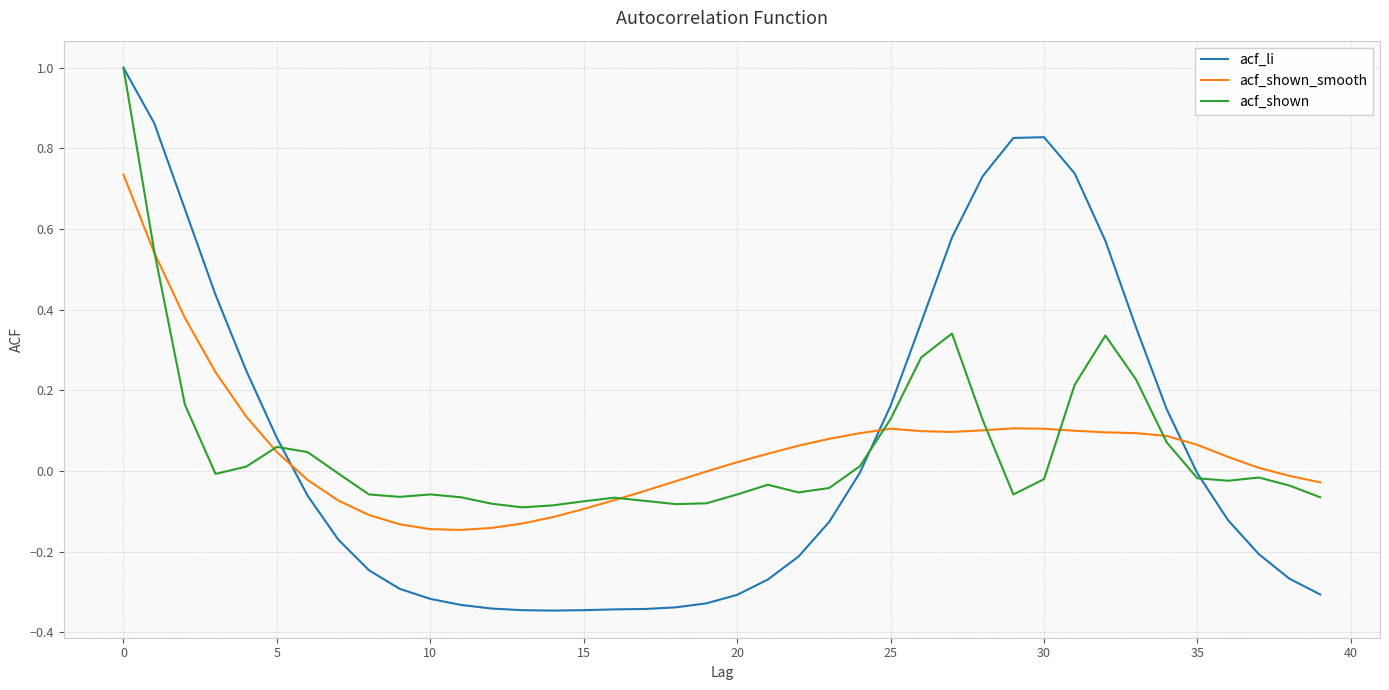

Which series ends up on top after the final intersection of acf_shown_smooth and acf_li?

acf_shown_smooth